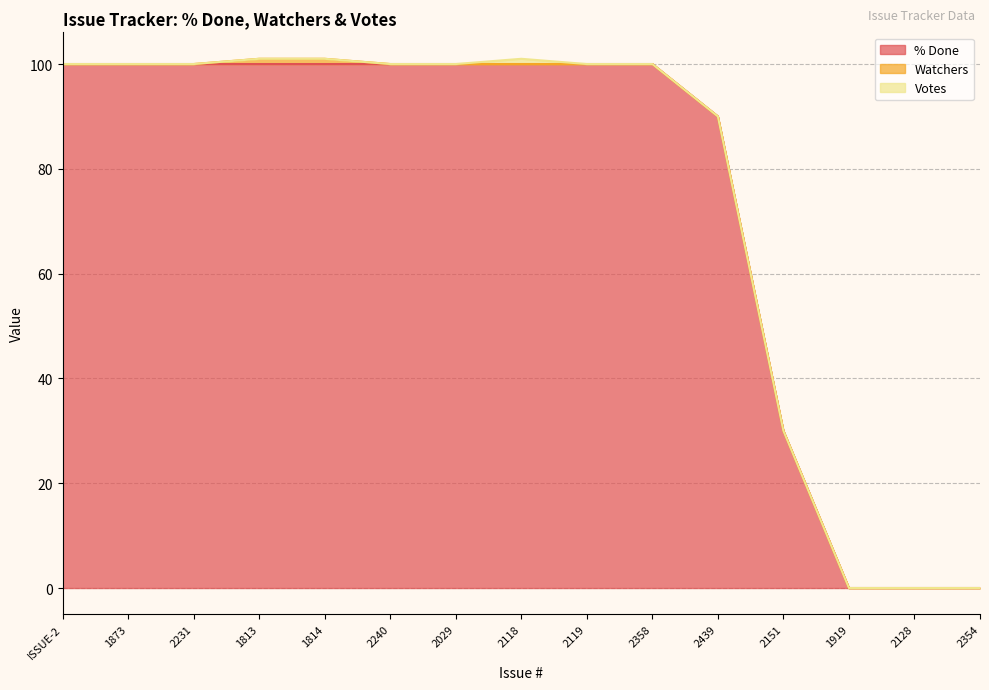

Is it true that Votes equals 0 at 2119?

False